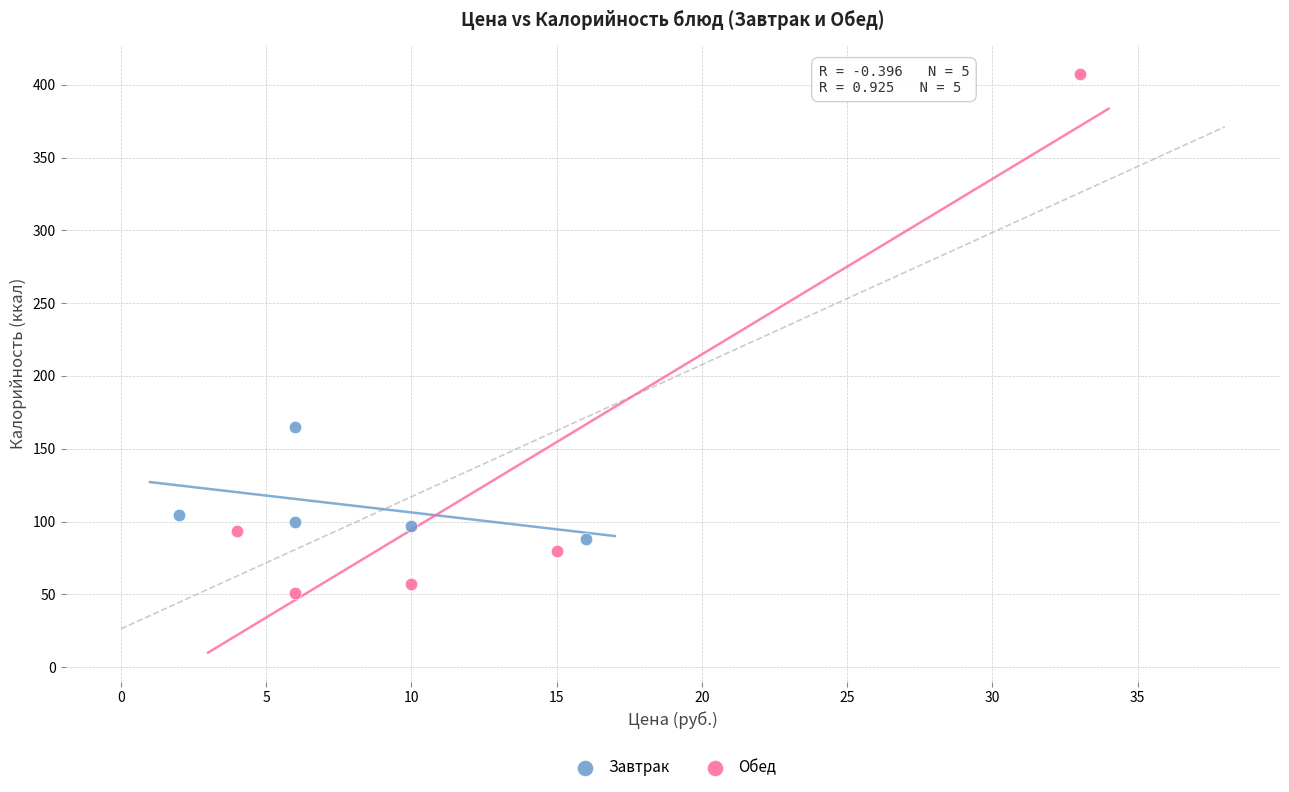

Which series contains the lowest Y value?

Обед